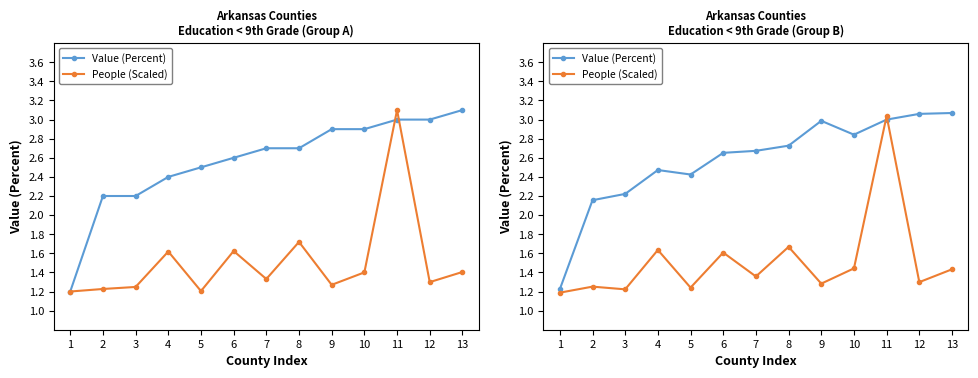

Rank the series by their maximum value, from highest to lowest.

Value (Percent), People (Scaled)